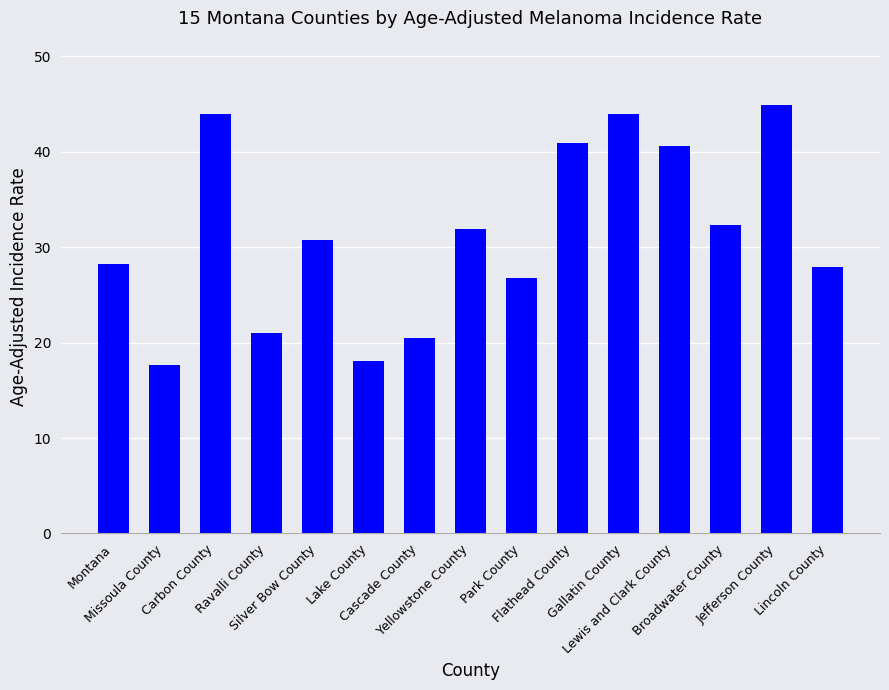

Which label corresponds to the largest value in the chart?

Jefferson County